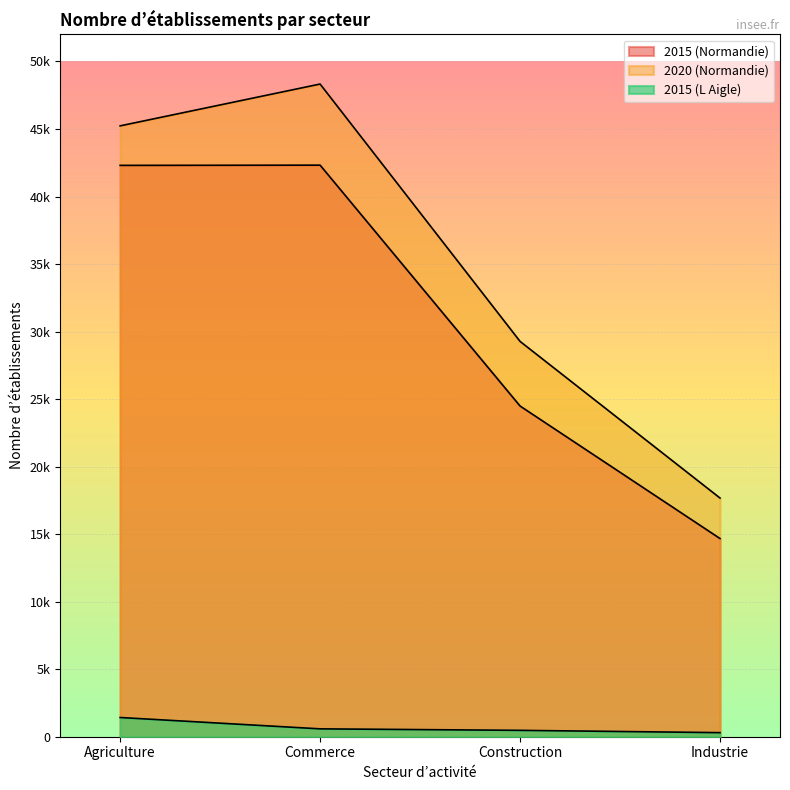

Is the value of 2015 (L Aigle) at Industrie greater than the value of 2015 (Normandie) at Commerce?

No